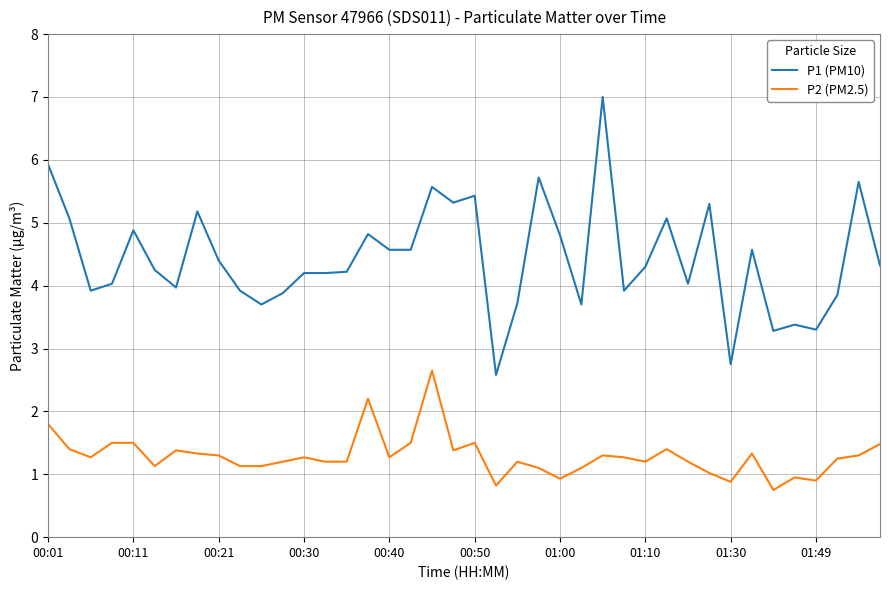

Rank the series by their average value, from lowest to highest.

P2 (PM2.5), P1 (PM10)